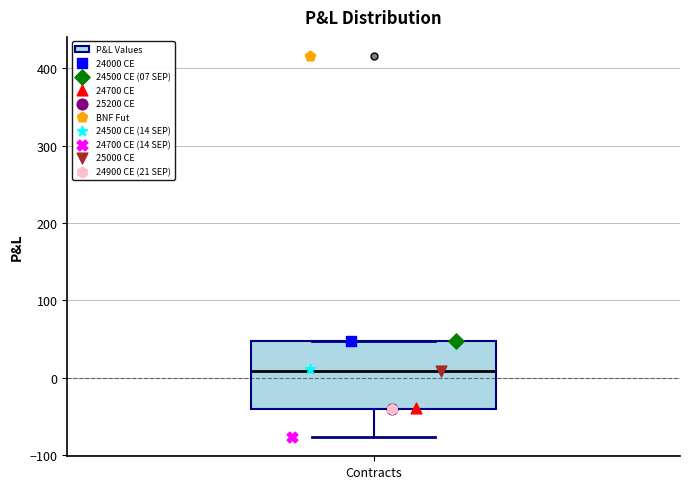

Transcribe this box plot: give where the median line is, the range the box spans, and where the two whiskers end, as read against the y-axis. The values are not printed on the chart, so give them approximately, as read against the axis.

median 10, box -40 to 50, whiskers -80 to 50